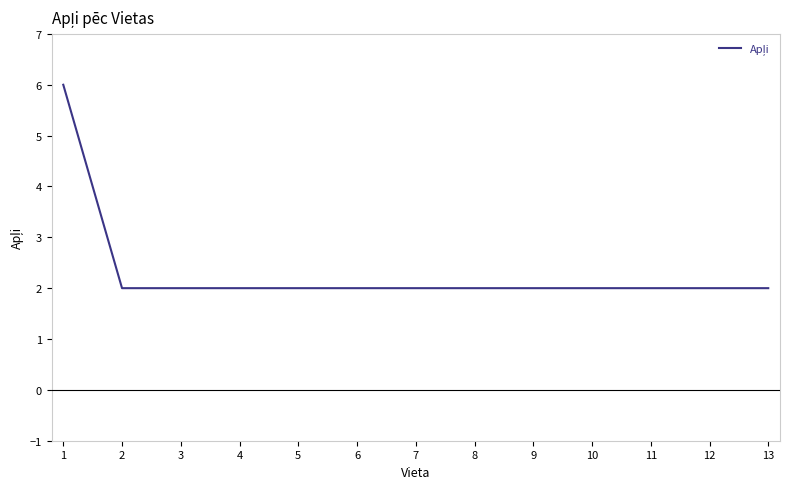

What is the sum of the values at 5 and 2?

4